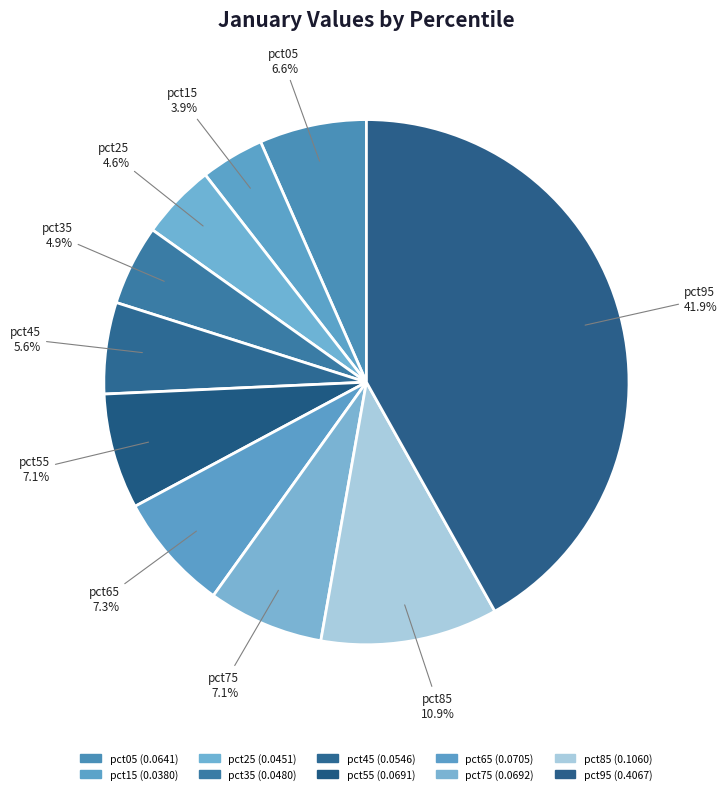

Which slice is the largest?

pct95